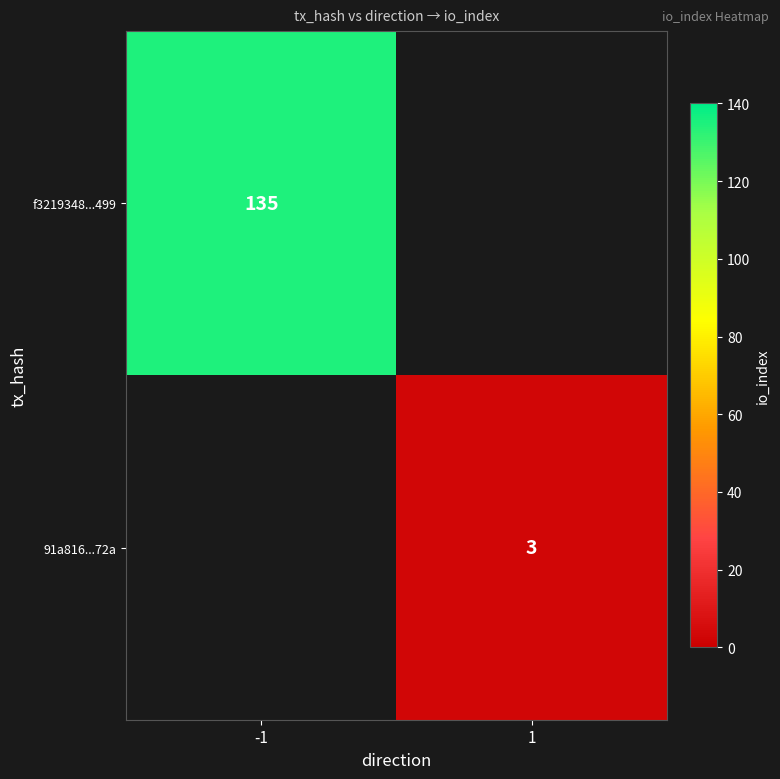

What is the total value across all series at -1?

135